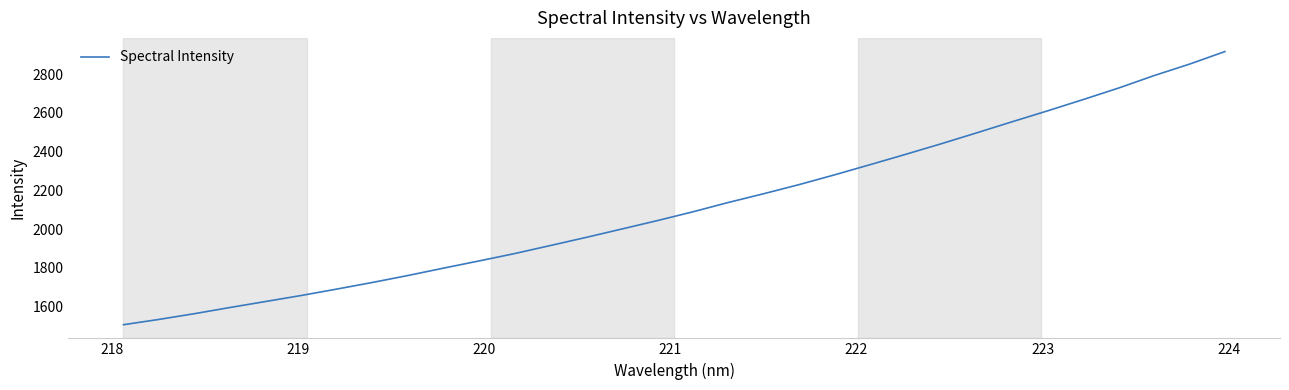

What is the greatest value displayed?

2916.0